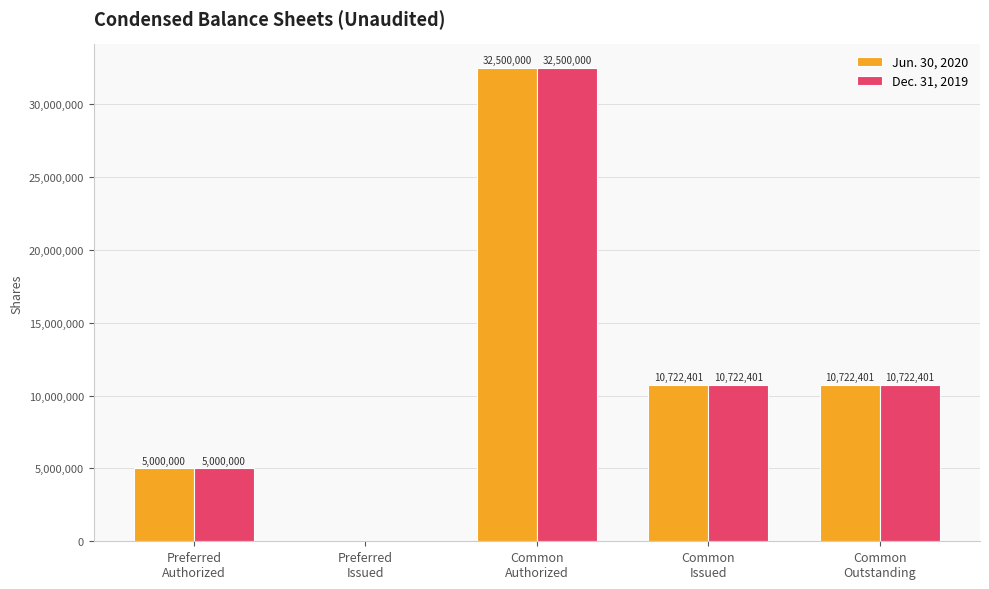

Which category has the highest value across all series?

Common
Authorized